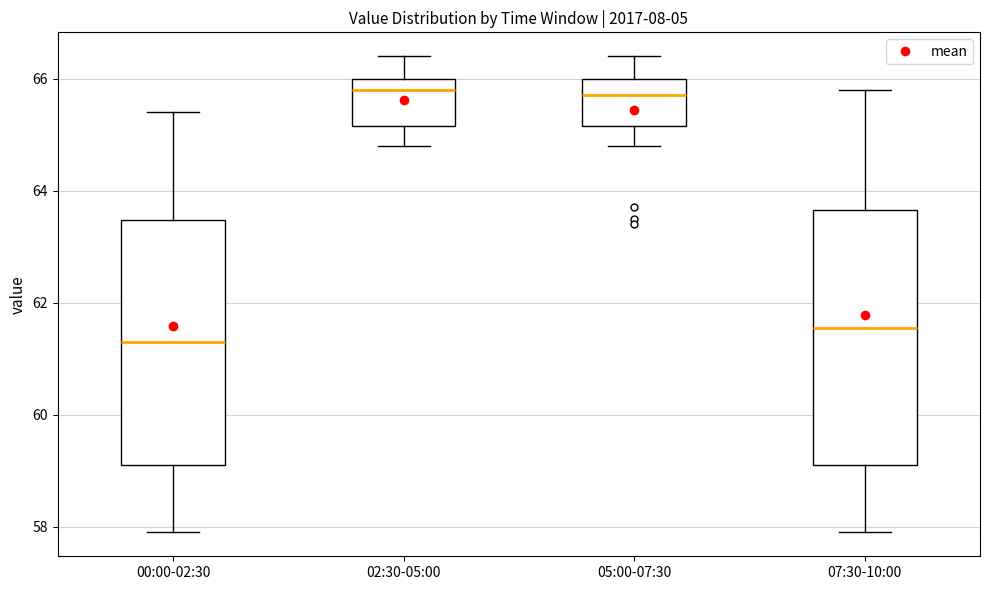

Which box's median line is the lowest?

00:00-02:30